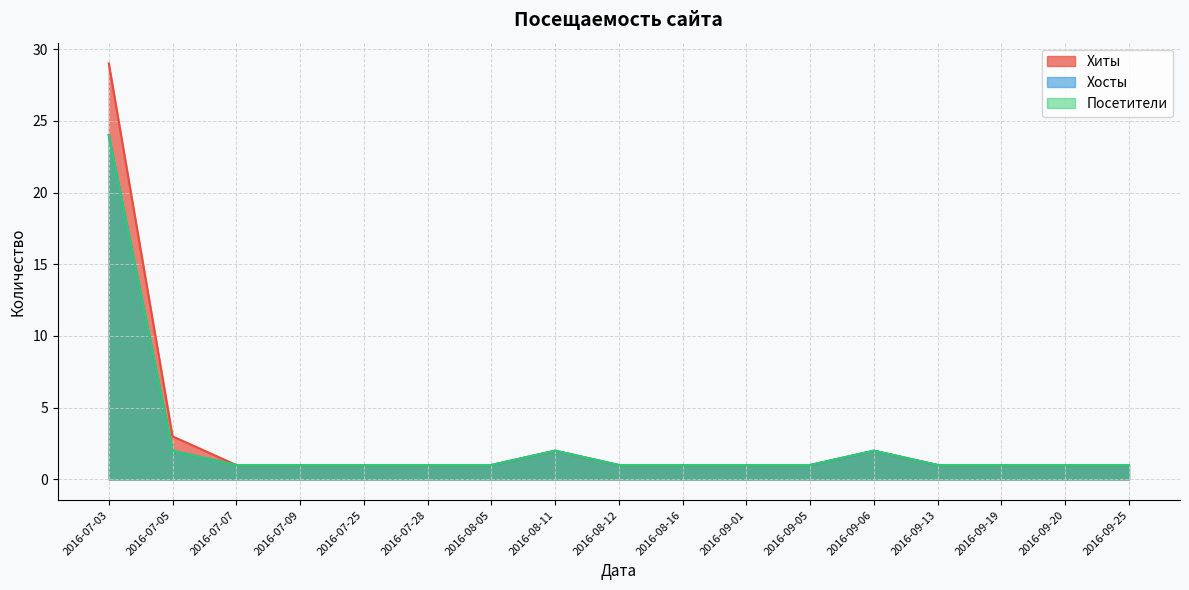

The Хосты series shows 34 at 2016-07-03. True or false?

False